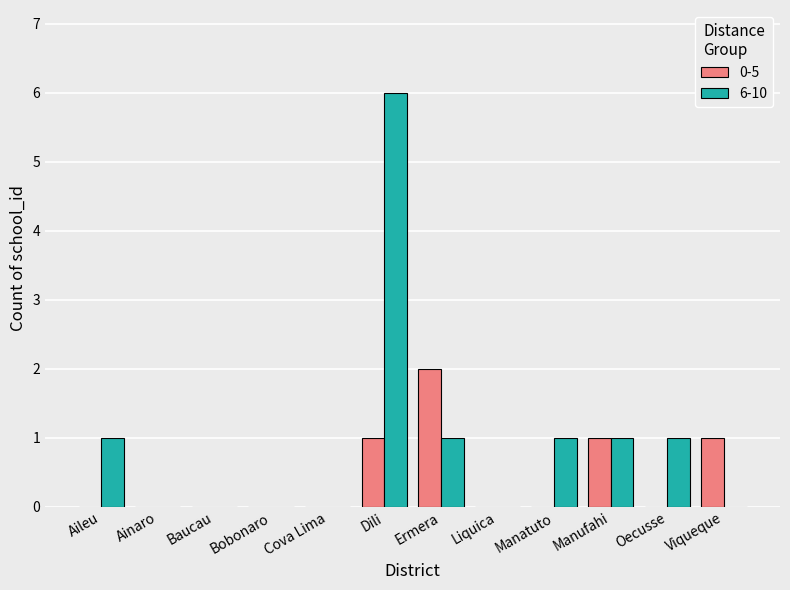

The 6-10 series shows 0 at Liquica. True or false?

True